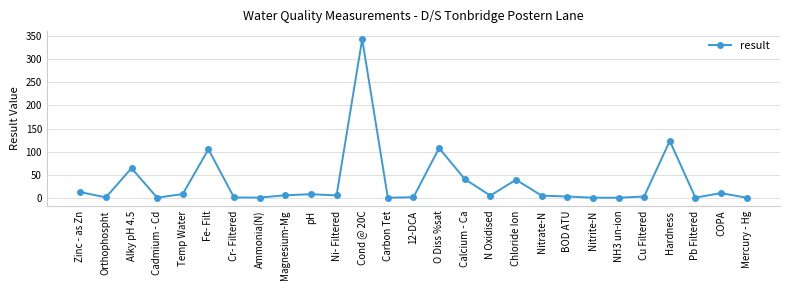

Where is the first local minimum?

Orthophospht